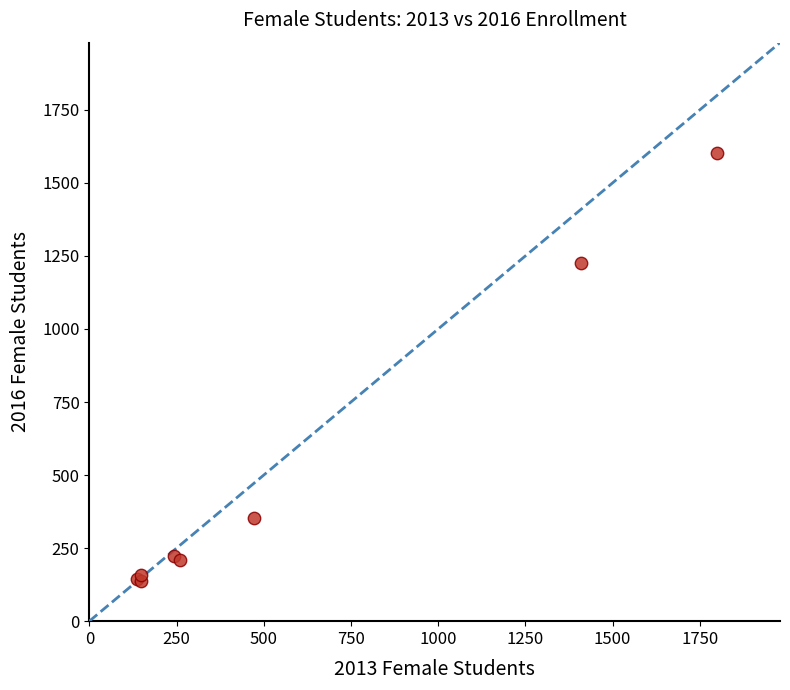

What Y value in the scatter plot is closest to 871?

1227